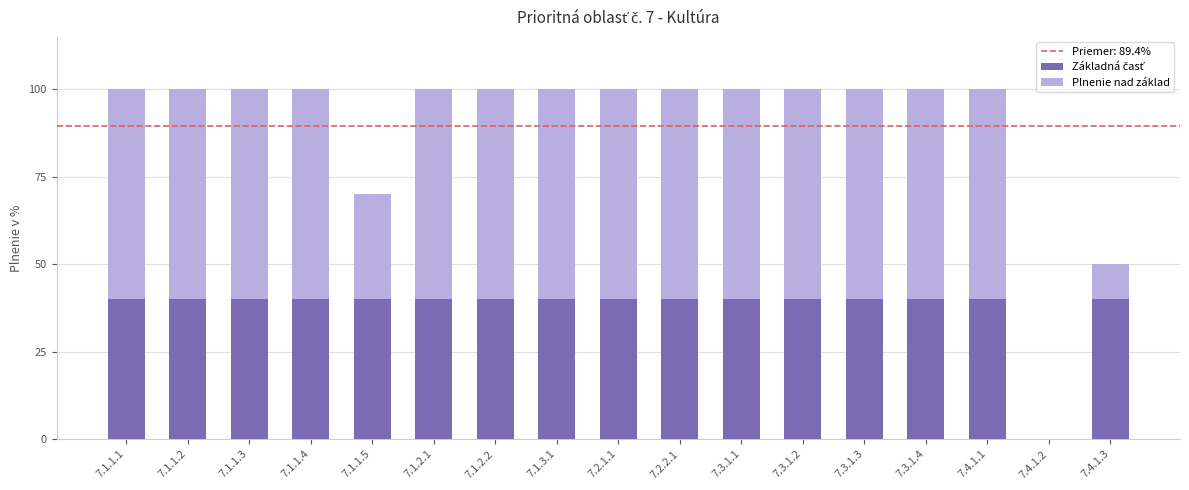

What is the total value across all series at 7.4.1.3?

50